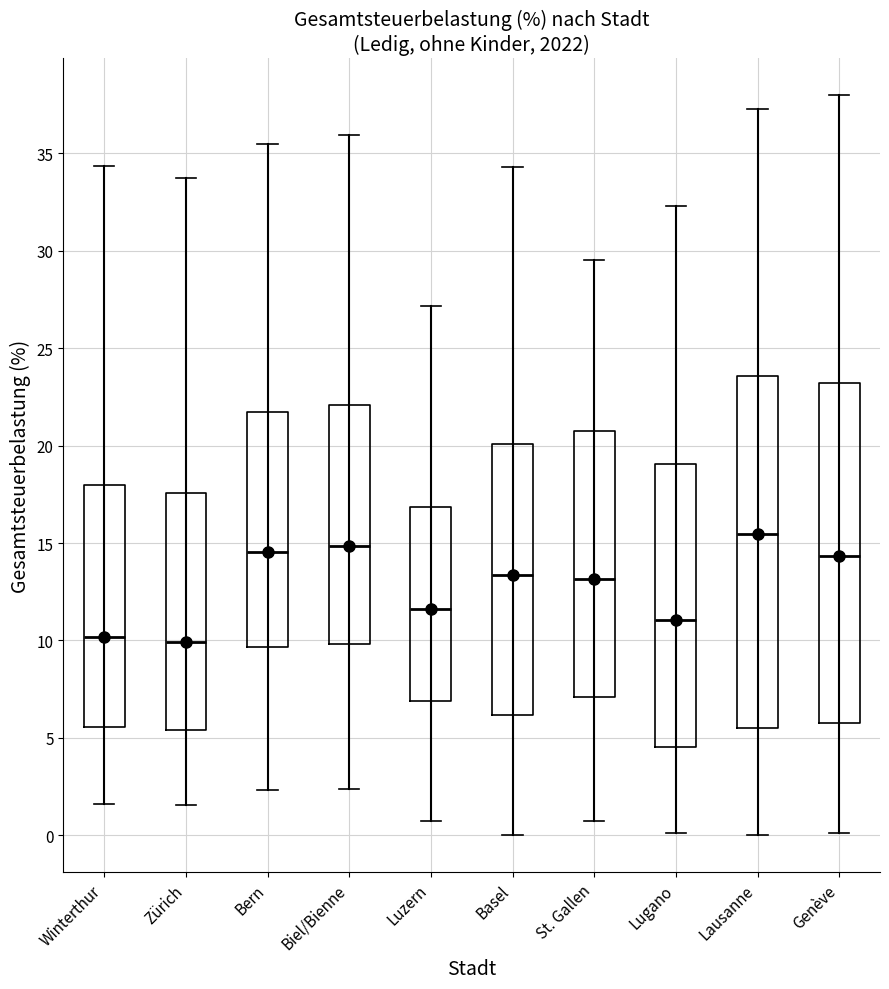

Where is the upper edge of the box for Lausanne on the y-axis? The values are not printed on the chart, so give them approximately, as read against the axis.

23.5